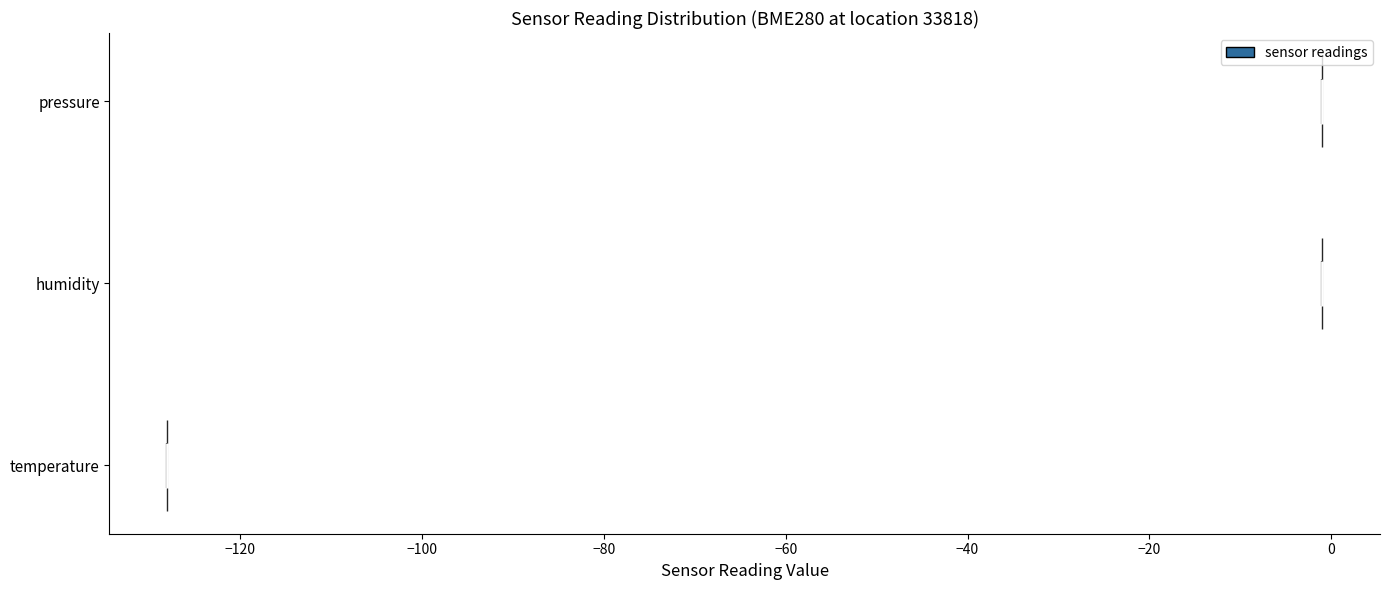

Reading bottom to top, read every violin against the x-axis: where its median line is, and the lowest and highest points it reaches. The values are not printed on the chart, so give them approximately, as read against the axis.

temperature: median line -128, lowest point -128, highest point -128
humidity: median line 0, lowest point 0, highest point 0
pressure: median line 0, lowest point 0, highest point 0